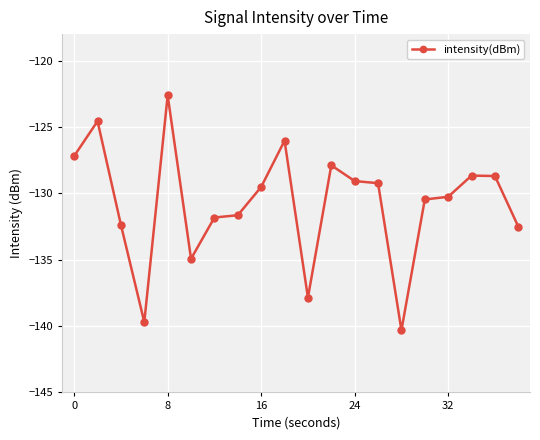

What is the smallest value displayed?

-140.3